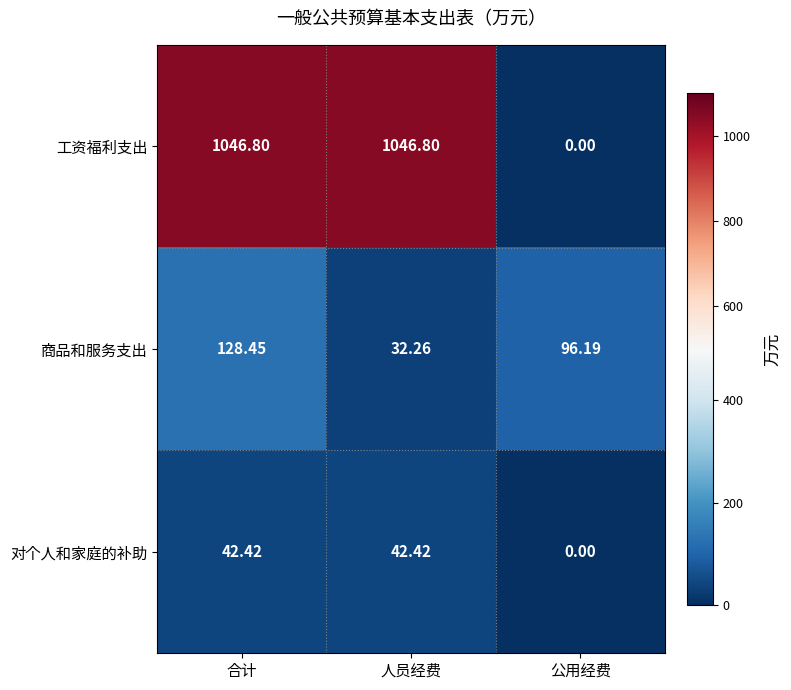

Which series has the largest total across all categories?

工资福利支出